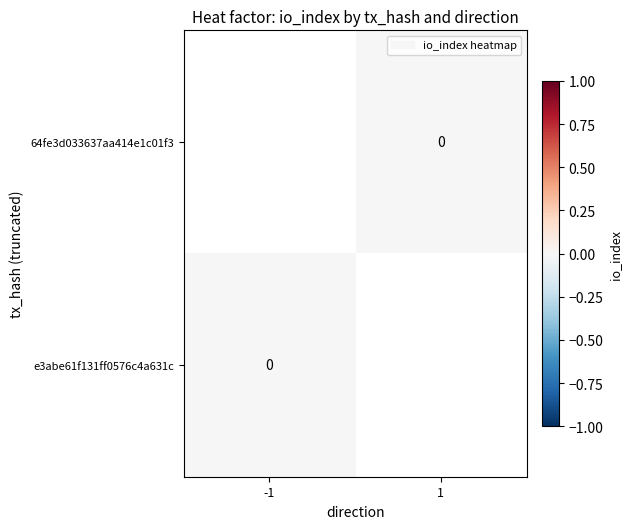

Count the number of categories in the chart.

2